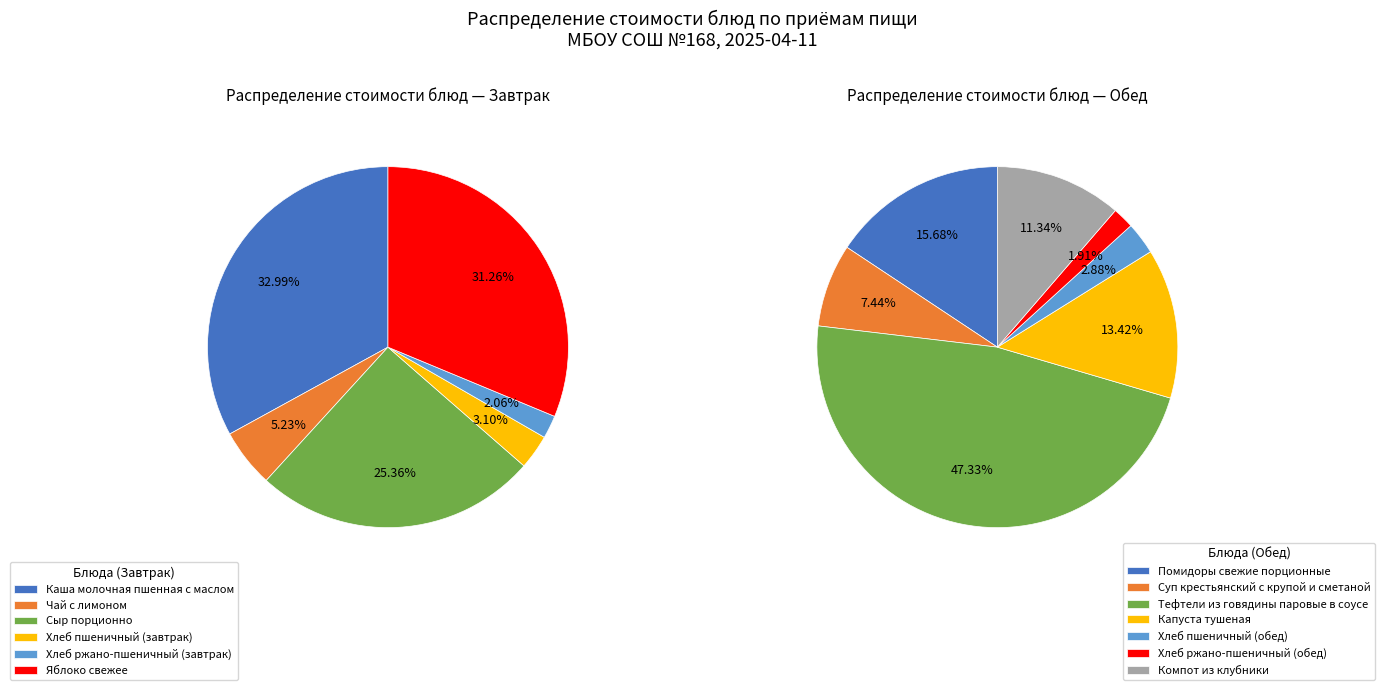

Between Яблоко свежее and Чай с лимоном, which is larger?

Яблоко свежее